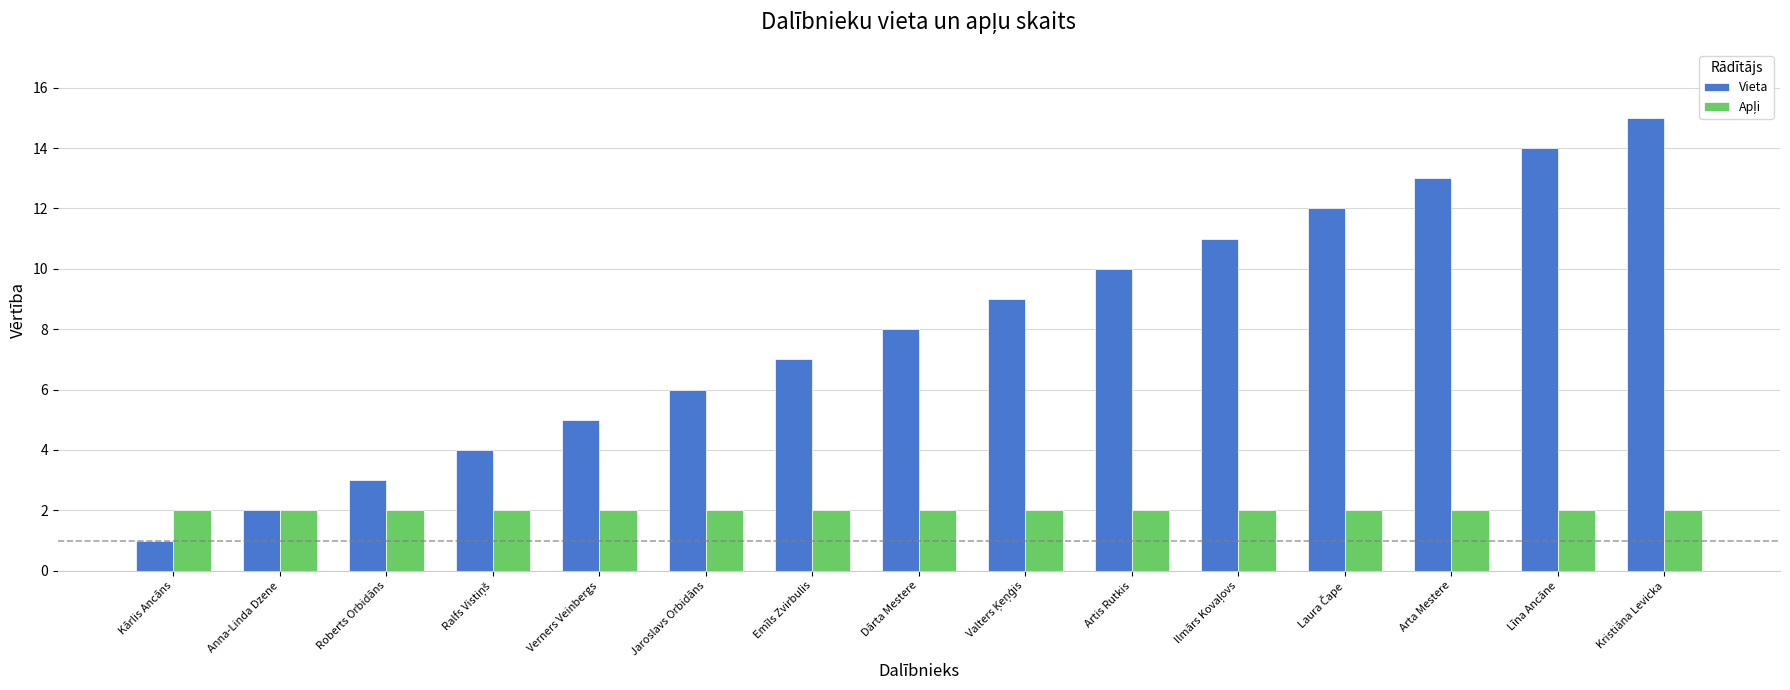

Which series has the widest spread of values?

Vieta